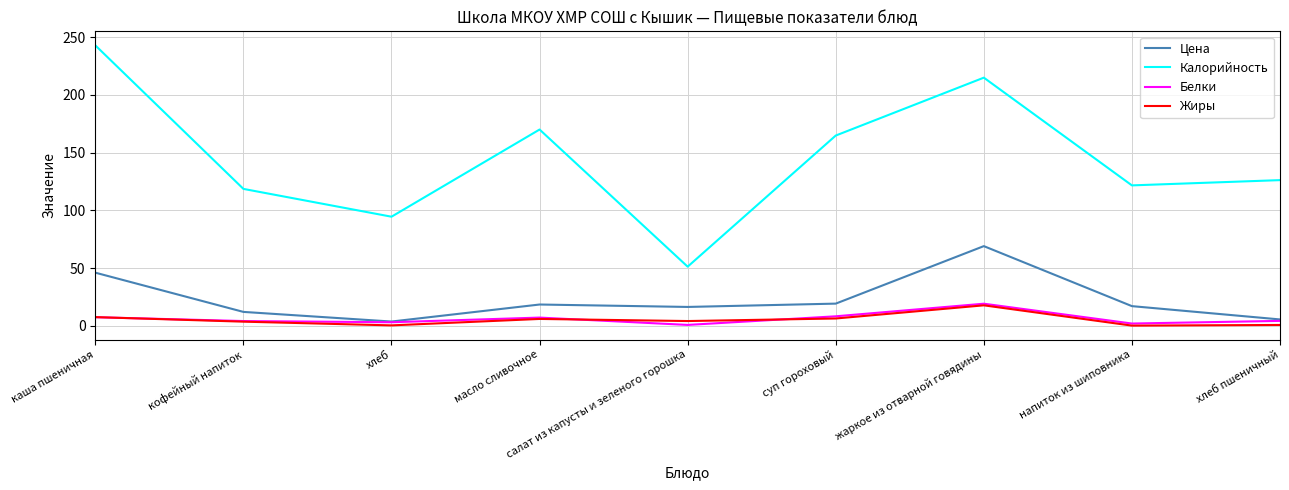

True or false: Калорийность and Белки intersect in this chart.

False